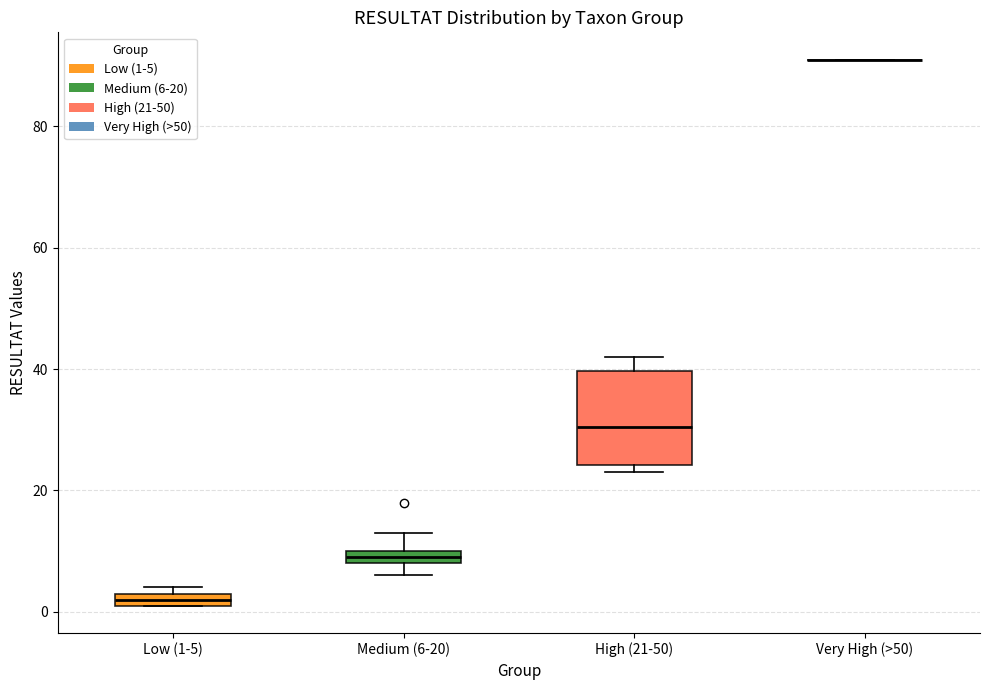

Where is the lower edge of the box for High (21-50) on the y-axis? The values are not printed on the chart, so give them approximately, as read against the axis.

24